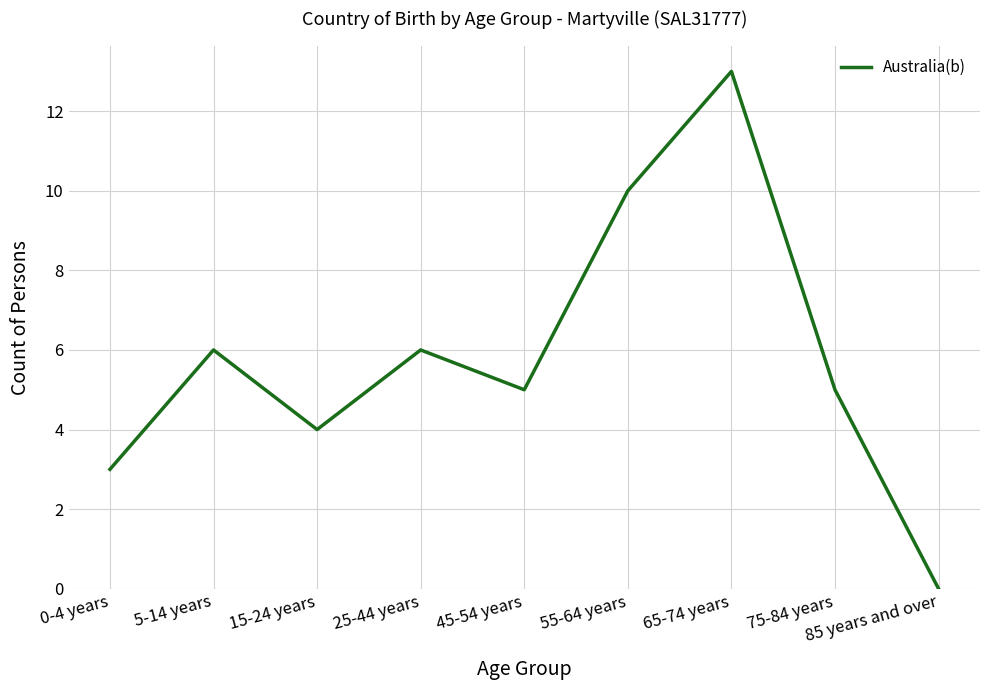

Between 75-84 years and 0-4 years, which is larger?

75-84 years